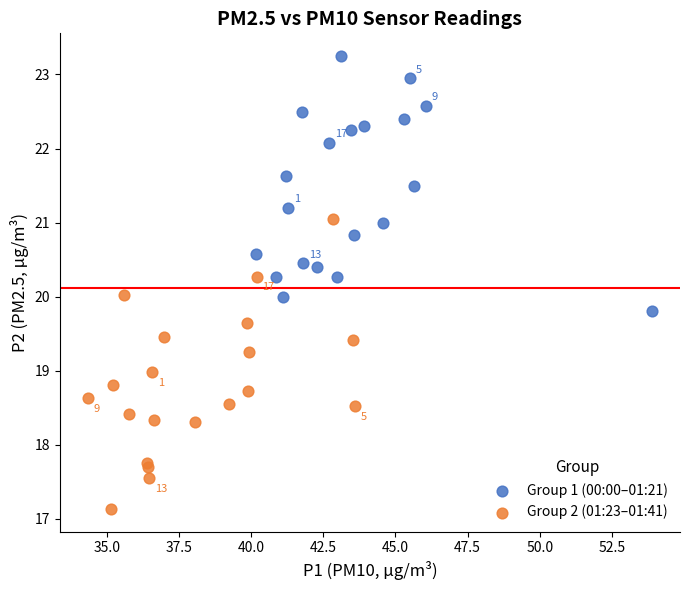

Which series contains the highest Y value?

Group 1 (00:00–01:21)